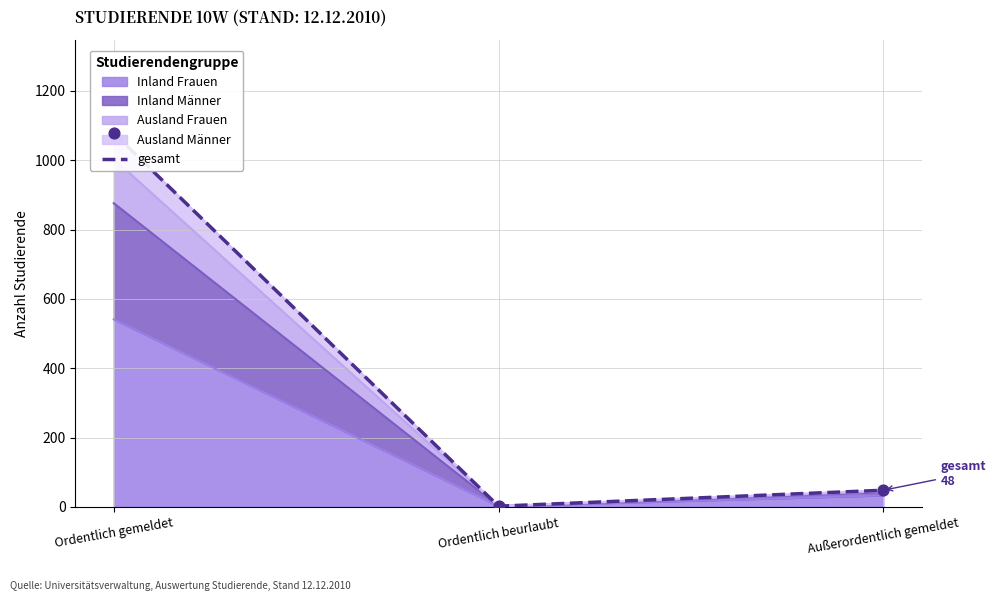

Between Außerordentlich gemeldet and Ordentlich beurlaubt, which is larger?

Außerordentlich gemeldet